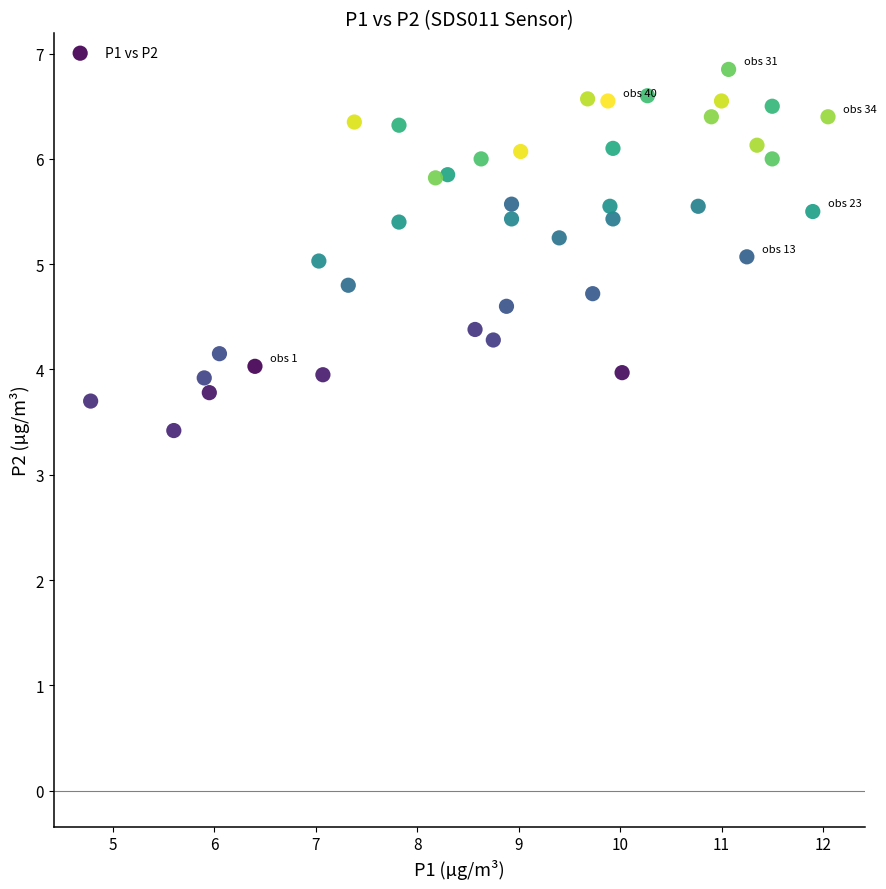

What is the range of X values (max minus min)?

7.3